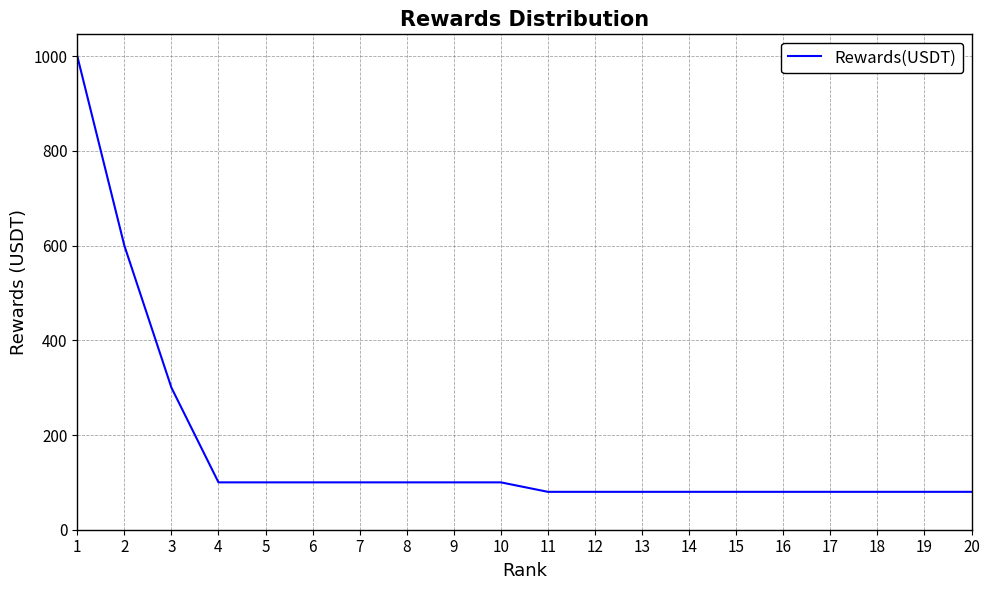

What is the average value?

170